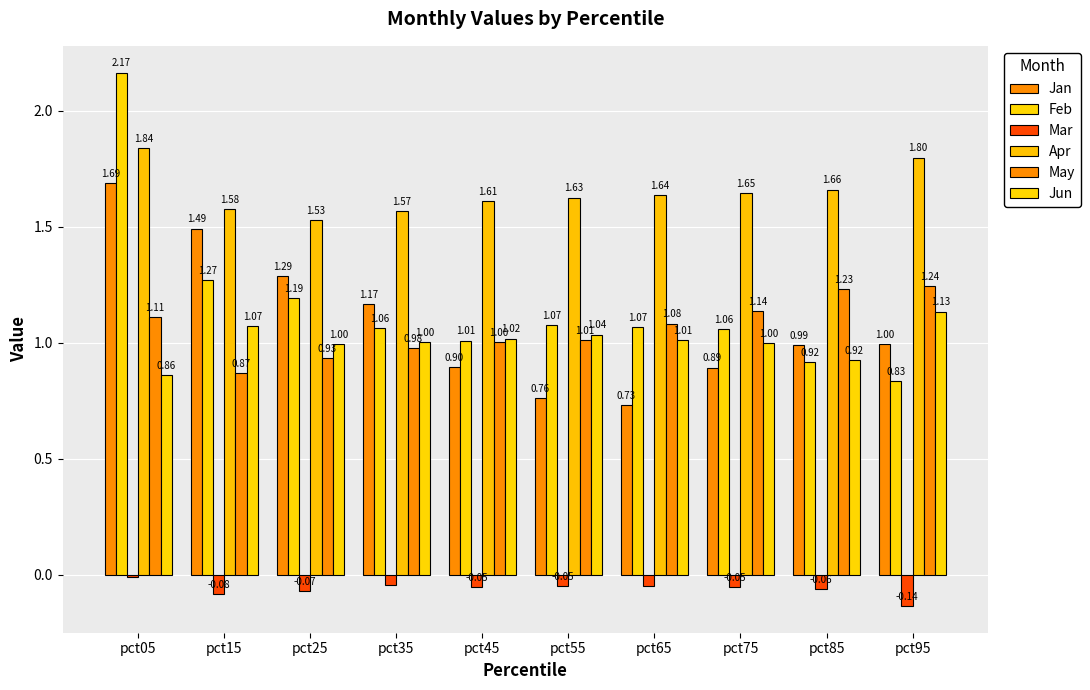

At which category is the sum across all series the highest?

pct05